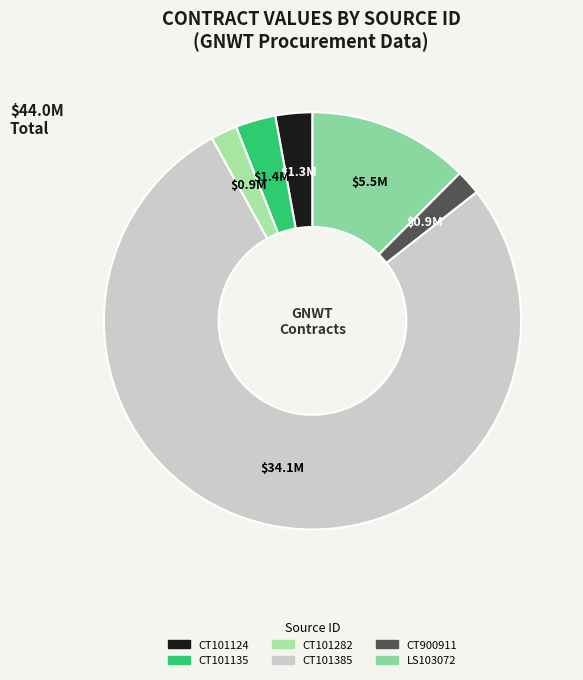

Is there any slice that represents more than half of the pie?

Yes